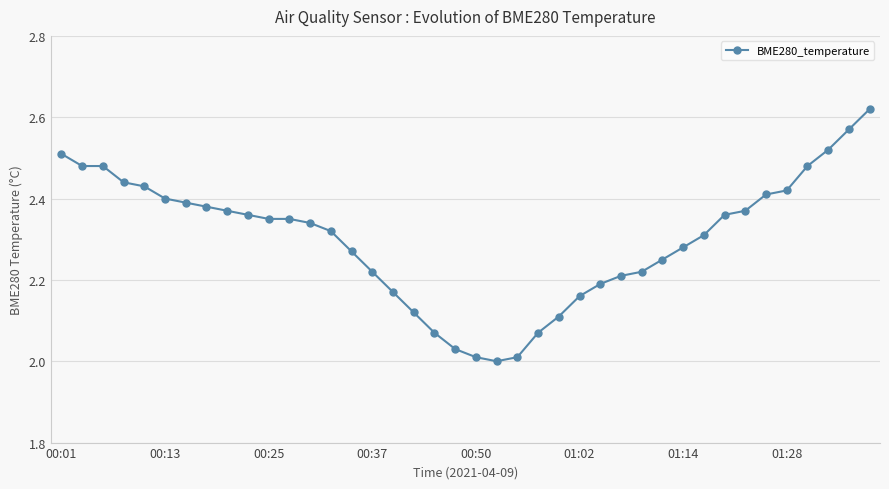

What is the difference between the maximum and minimum values?

0.6